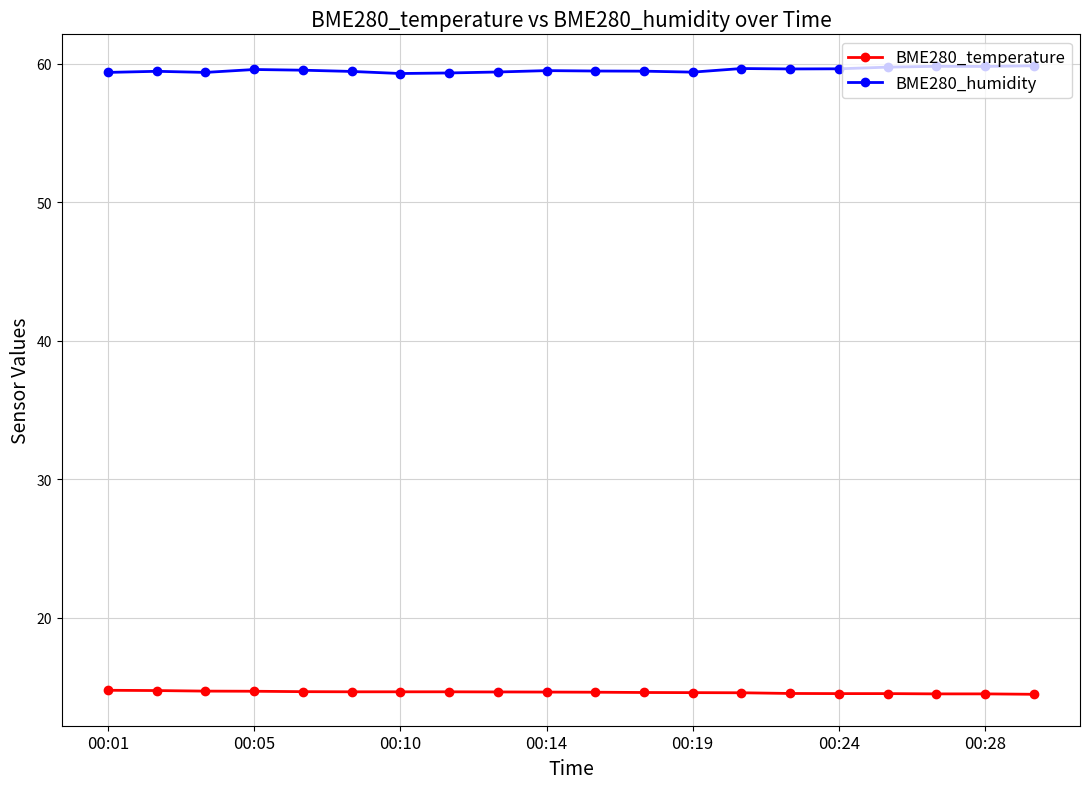

True or false: BME280_humidity and BME280_temperature cross at least once.

False